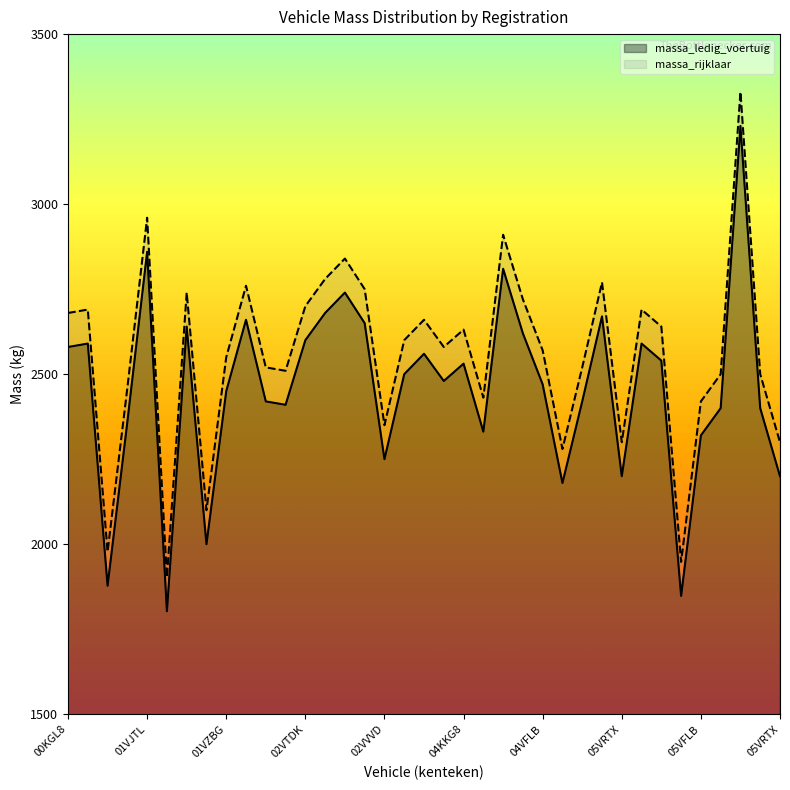

At which category does massa_rijklaar reach its first local valley?

01BGNX